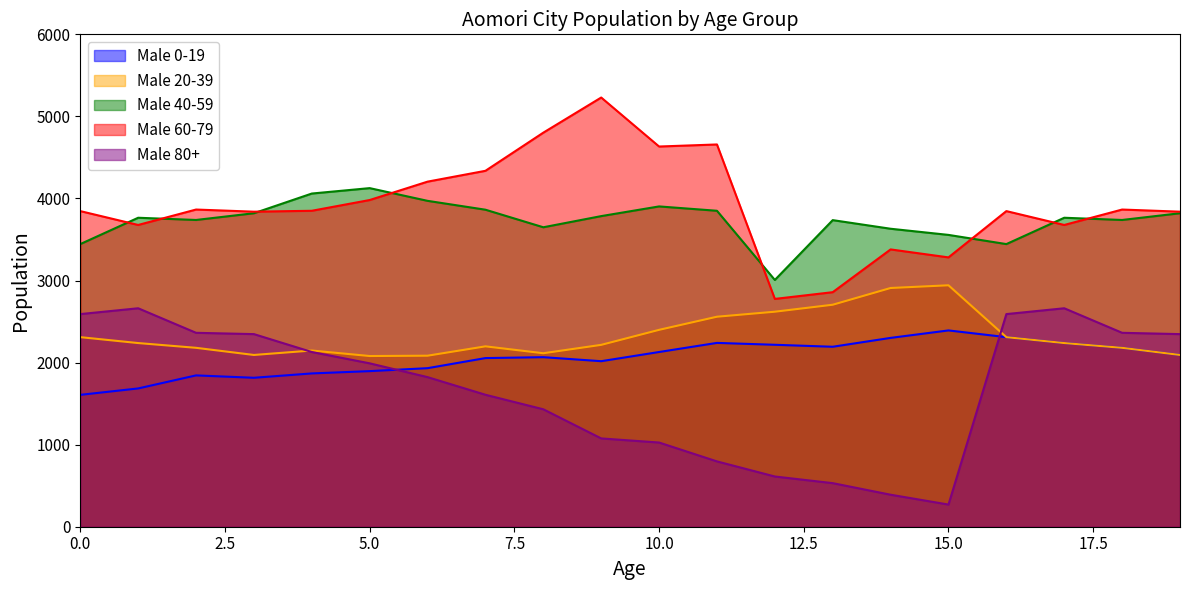

At which label is Male 0-19 closest to 1999?

9